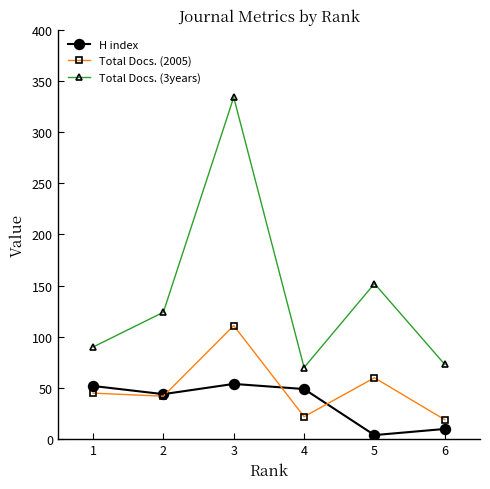

True or false: Total Docs. (2005) and H index intersect in this chart.

True